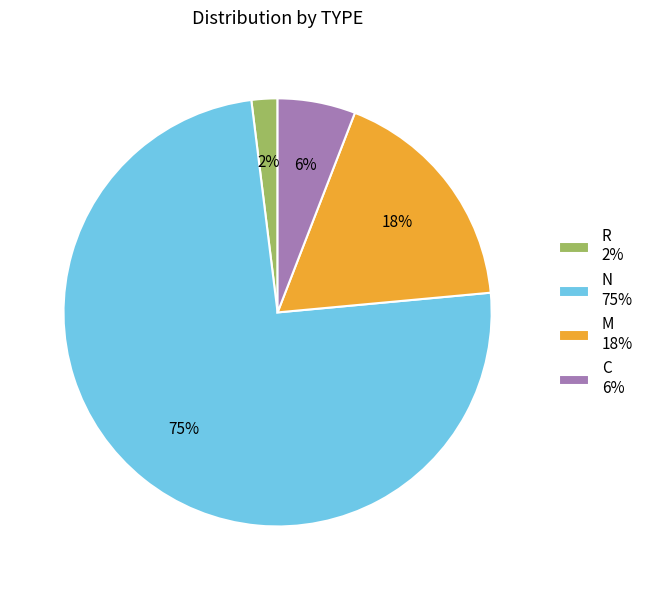

The M 18% slice represents 18% of the pie. True or false?

True